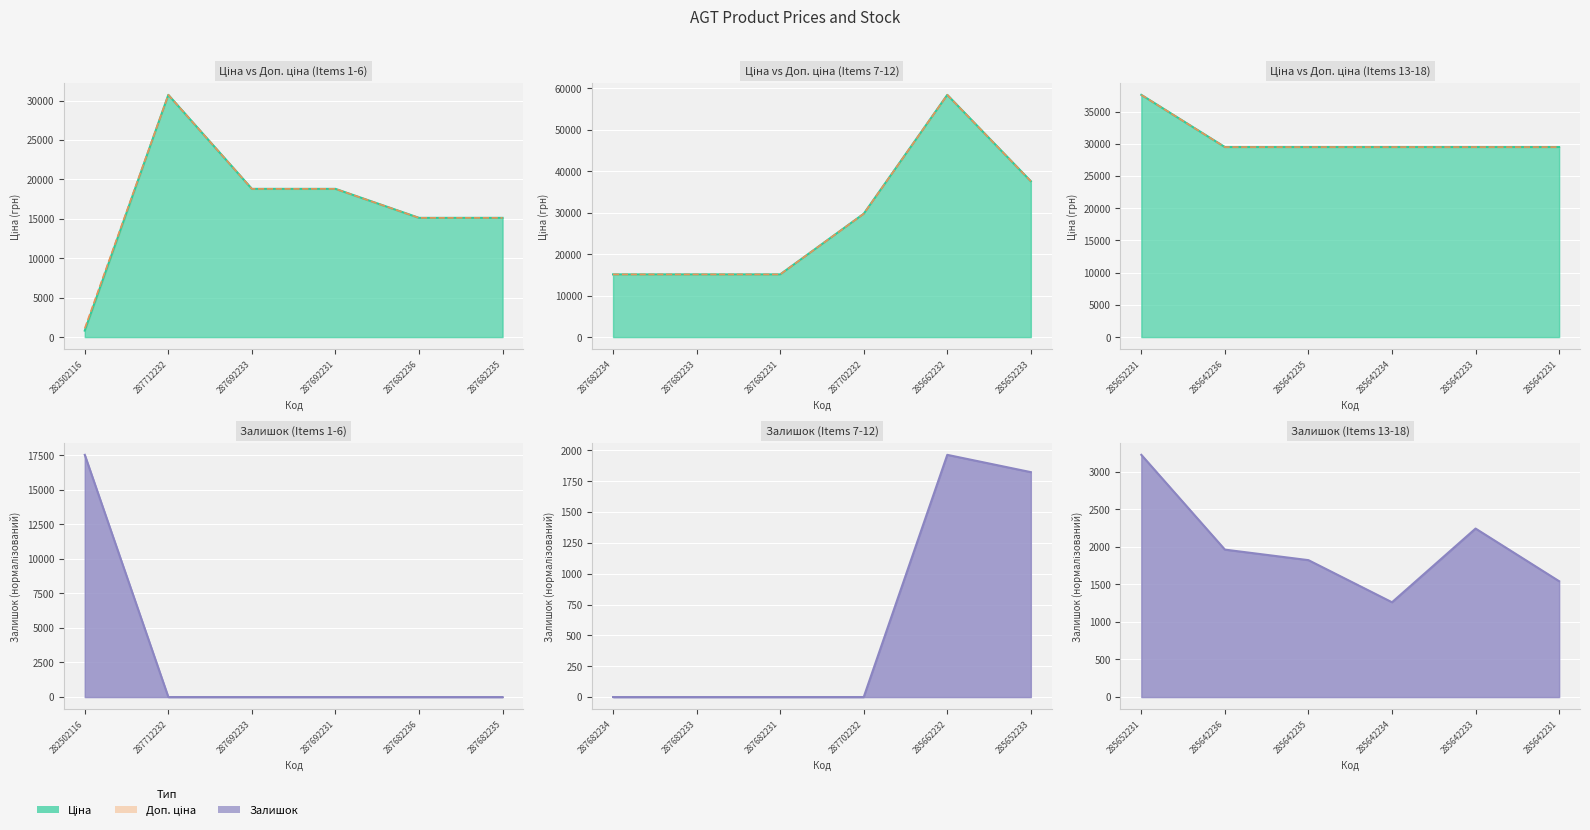

True or false: Доп. ціна (лінія) and Ціна (лінія) cross at least once.

False